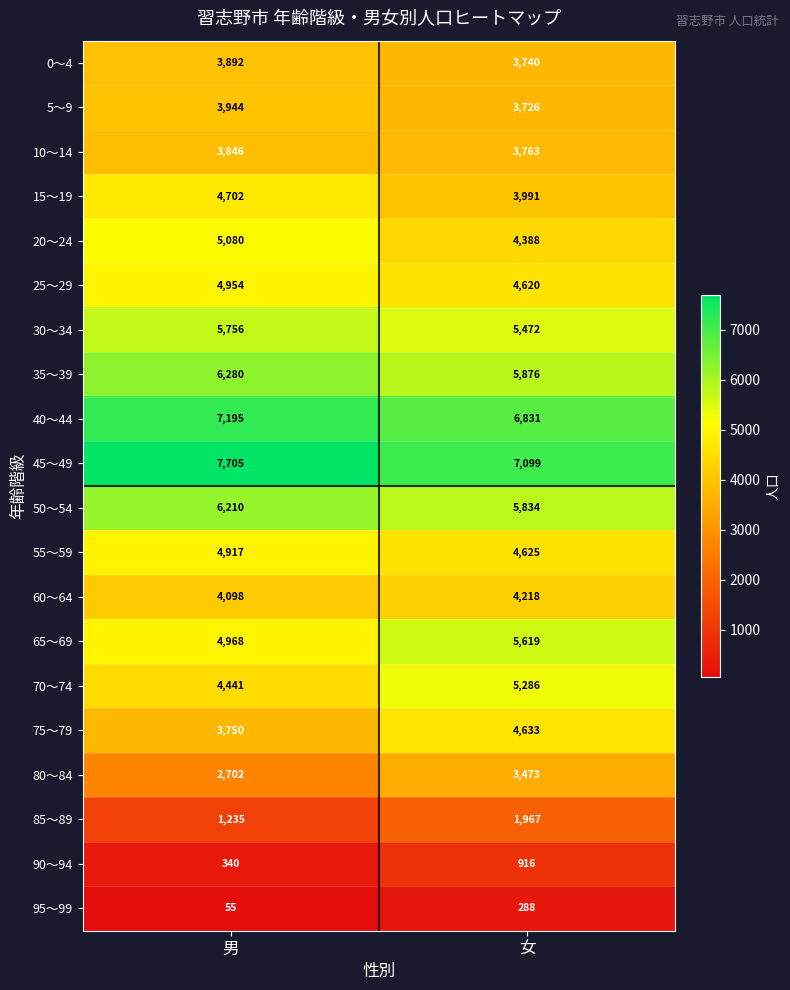

What is the difference between the 30～34 values at 男 and 女?

284